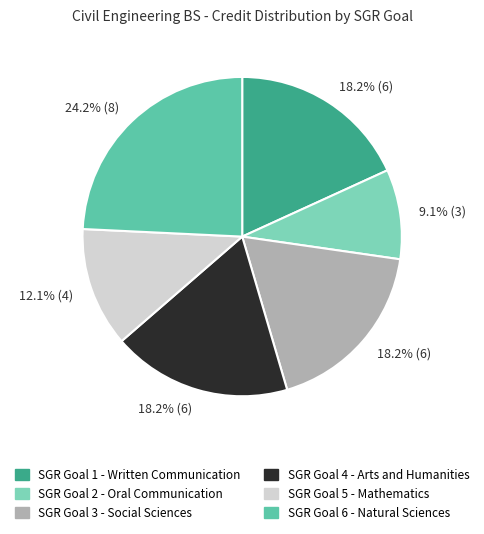

How many slices are in this pie chart?

6